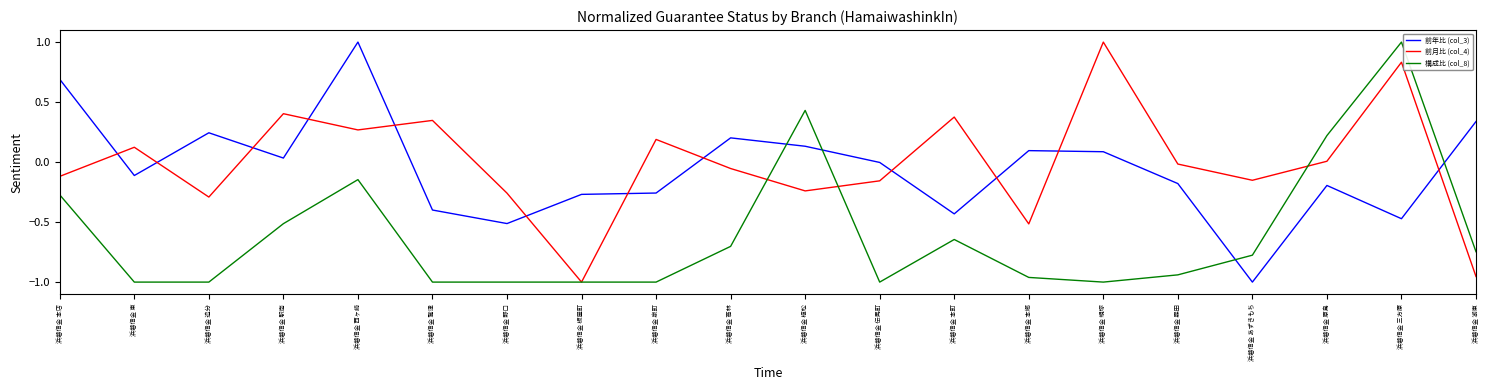

What position from the left is 浜磐信金 あずきもち?

17